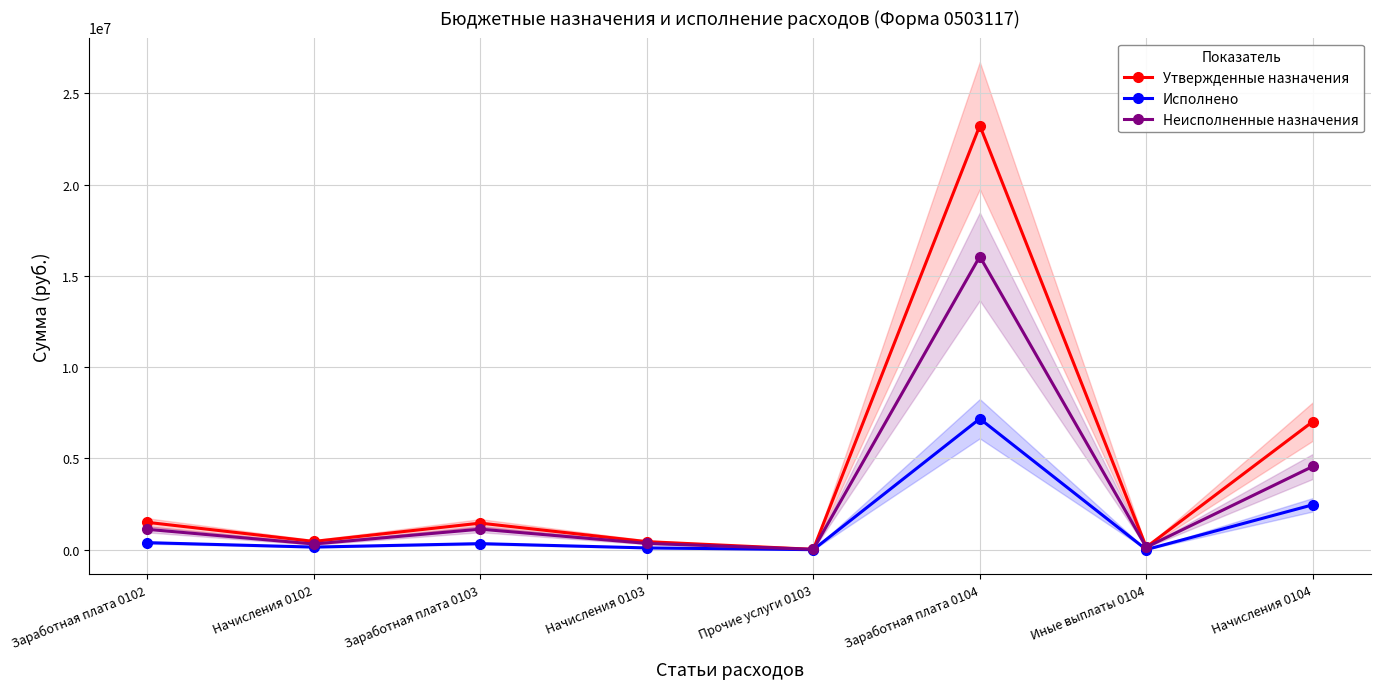

What is the label of the 8th point from the left?

Начисления 0104